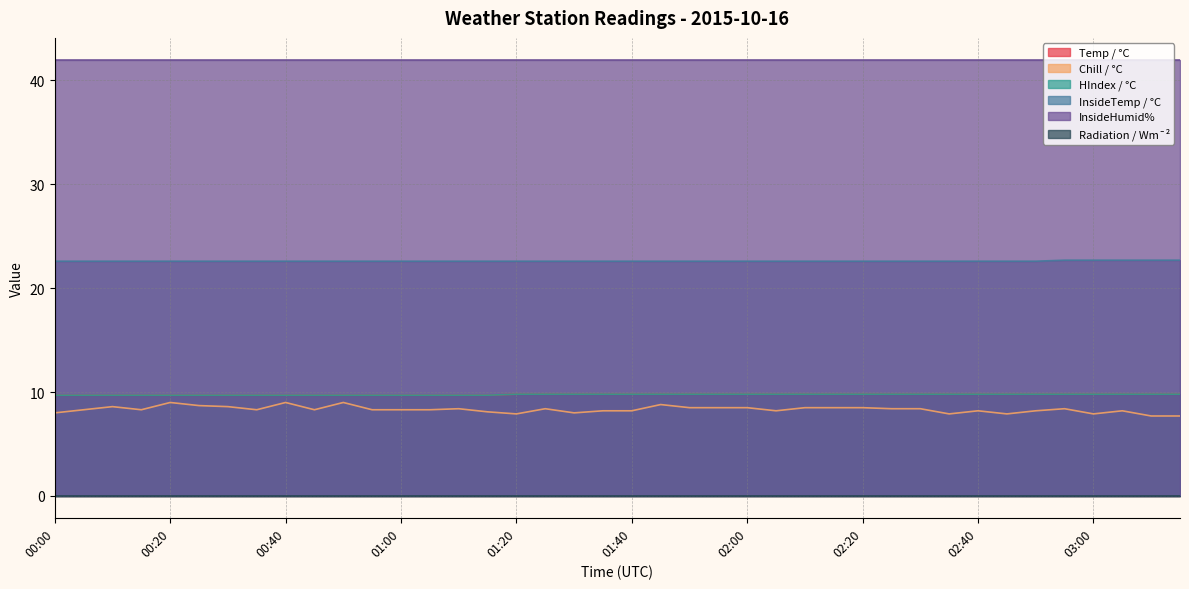

At which label does HIndex / °C reach its peak?

01:20